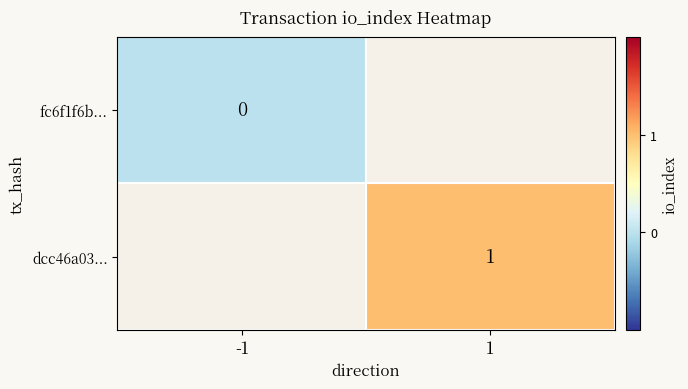

List the series in order of their peak value, highest first.

fc6f1f6b..., dcc46a03...